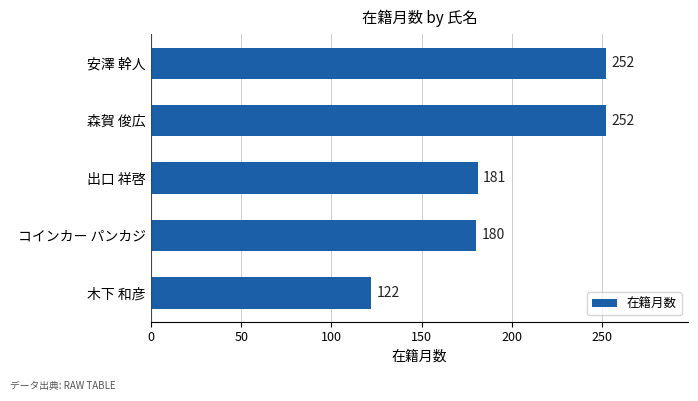

Count the number of categories in the chart.

5